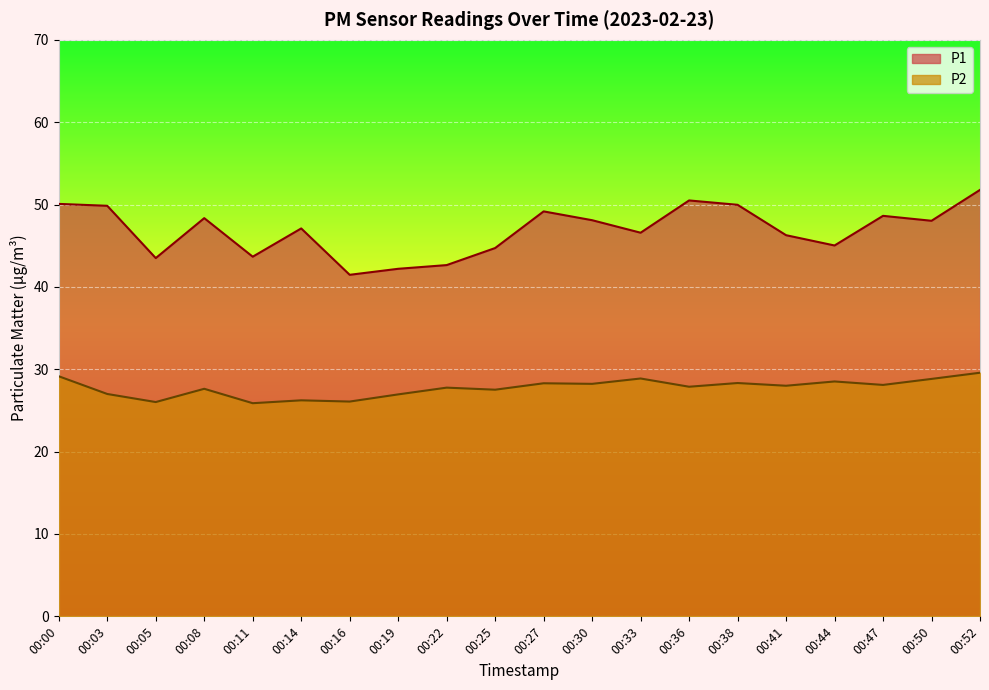

Does the chart display data point markers on the line(s)?

No